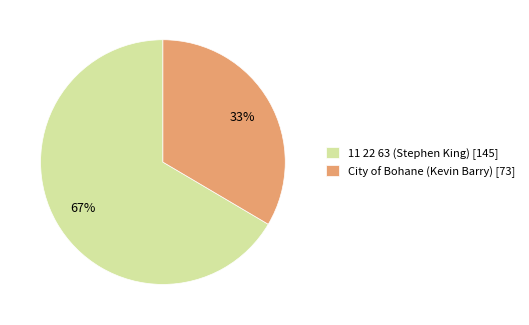

What is the ratio of the value at City of Bohane (Kevin Barry) [73] to the value at 11 22 63 (Stephen King) [145]?

0.5